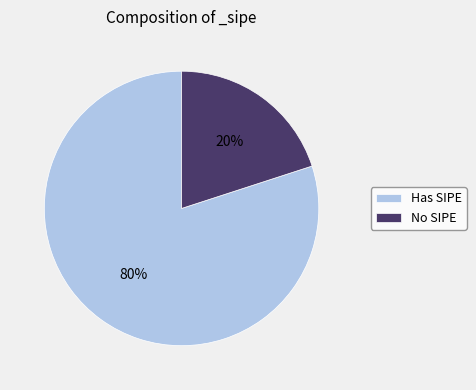

Combined, do No SIPE and Has SIPE account for over 50%?

Yes